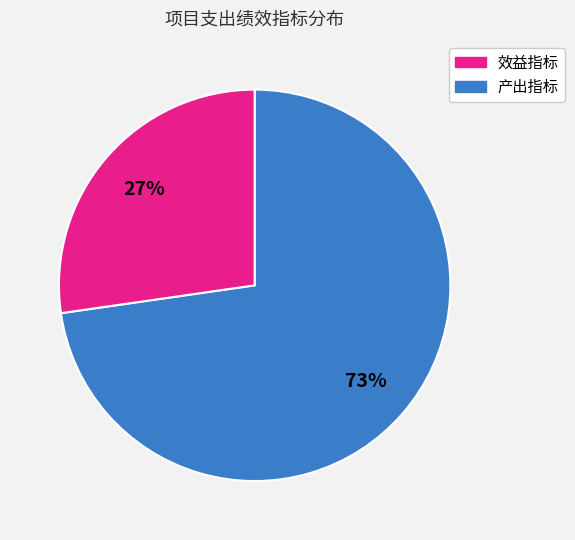

Count the number of slices in the pie.

2